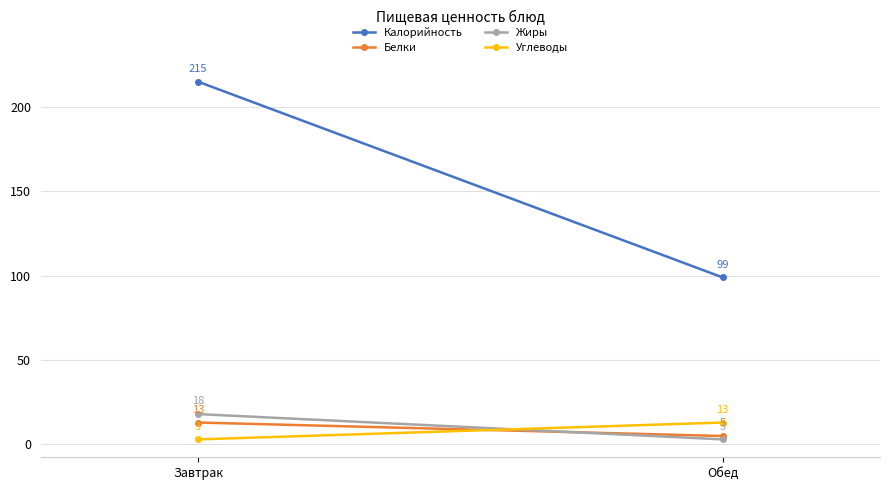

What is the value of the Белки point at the 2nd from the left?

5